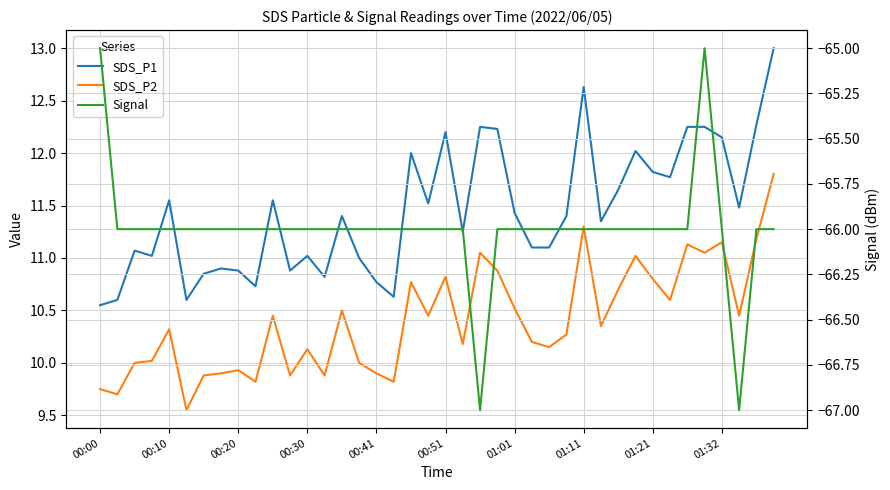

Where does the Signal series first go above -66?

00:00